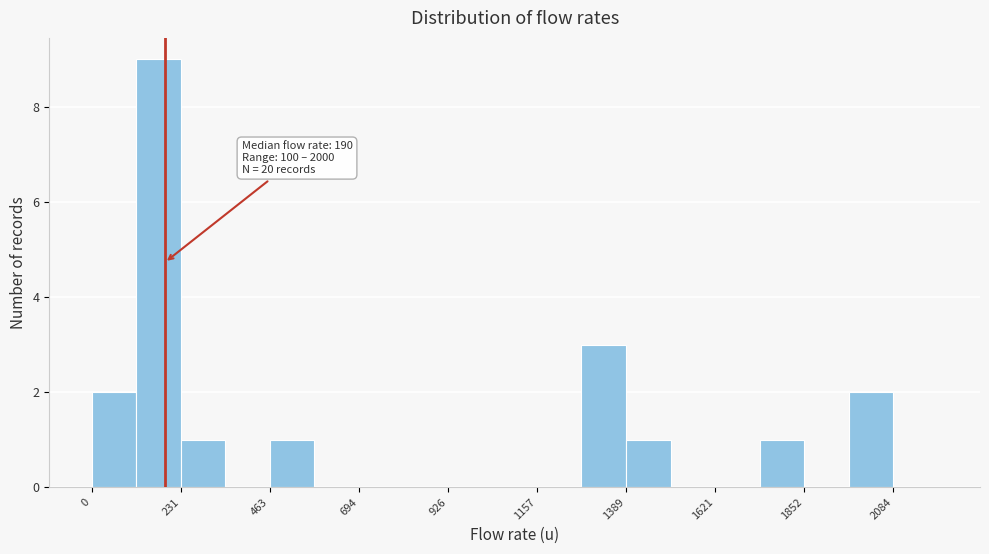

Read against the x-axis, roughly where is the centre of the tallest bar?

150